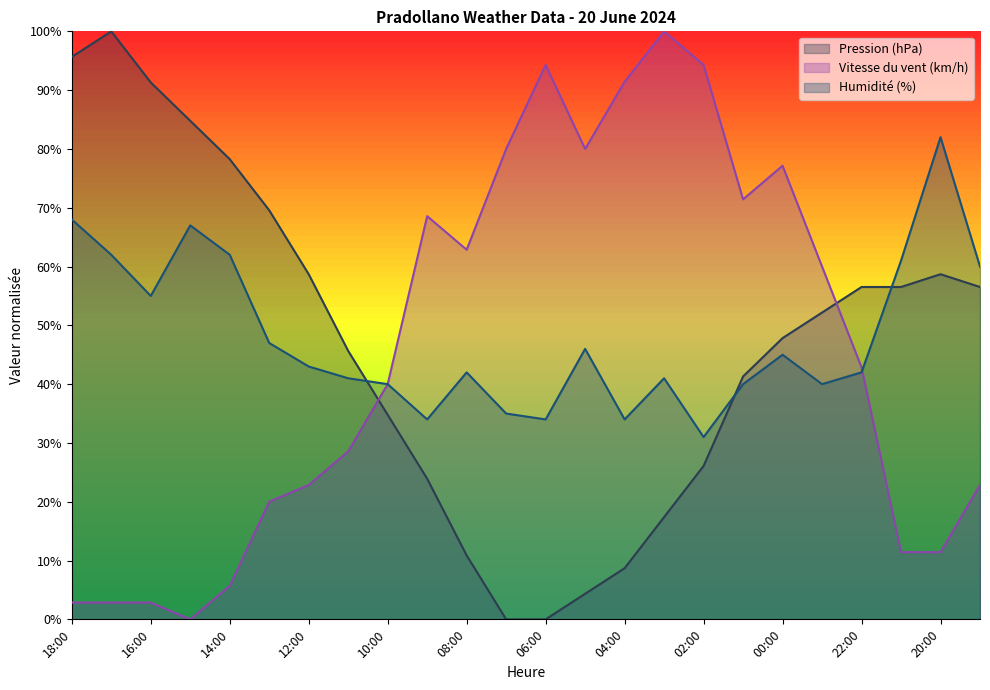

What is the label of the 21st point from the right?

15:00